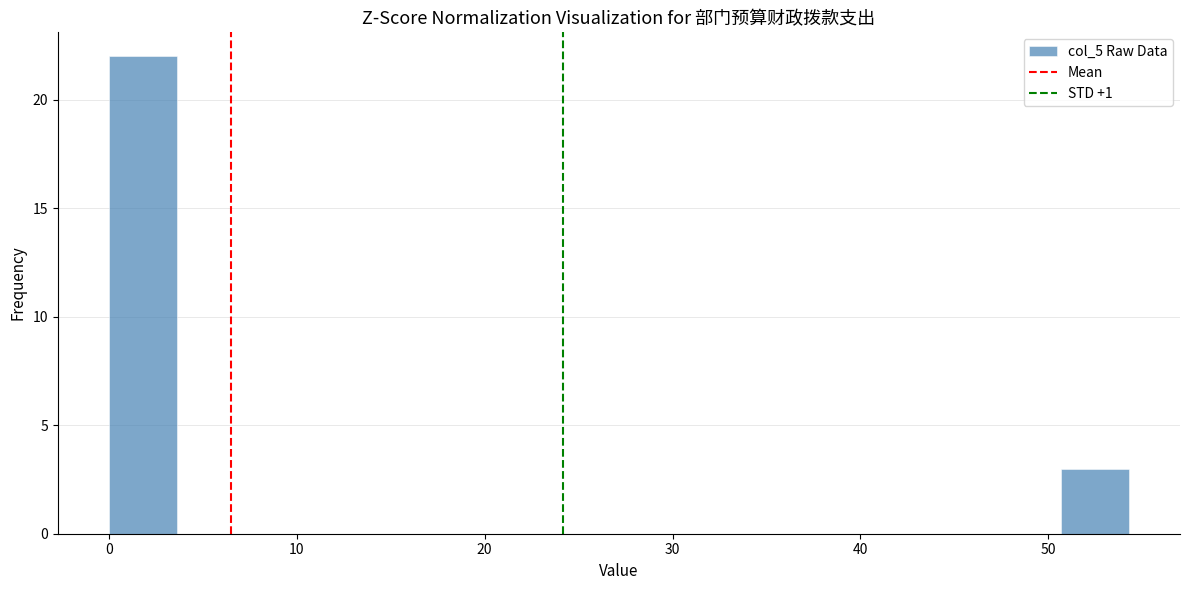

Read against the x-axis, roughly where is the centre of the tallest bar?

2